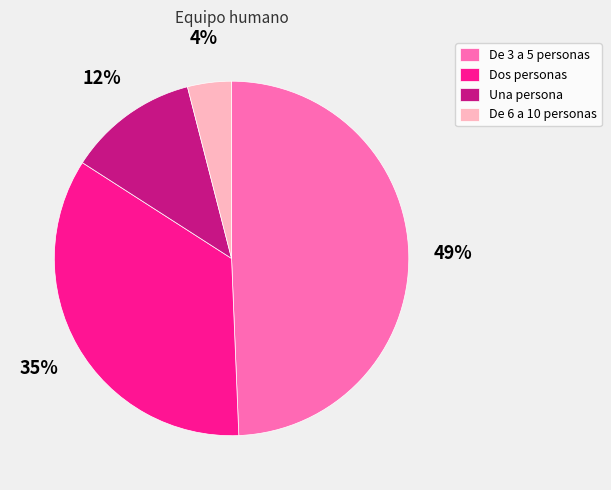

Count the number of slices in the pie.

4